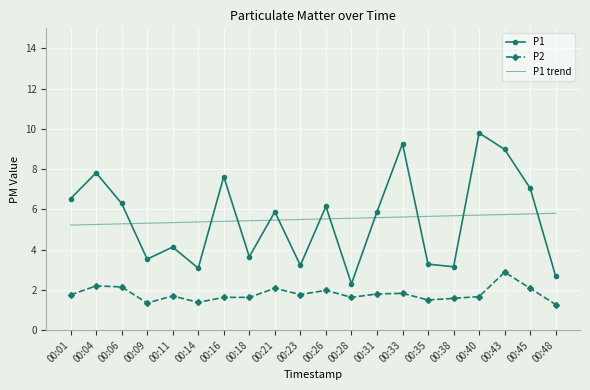

True or false: P1 trend has a value of 9.4 at 00:09.

False